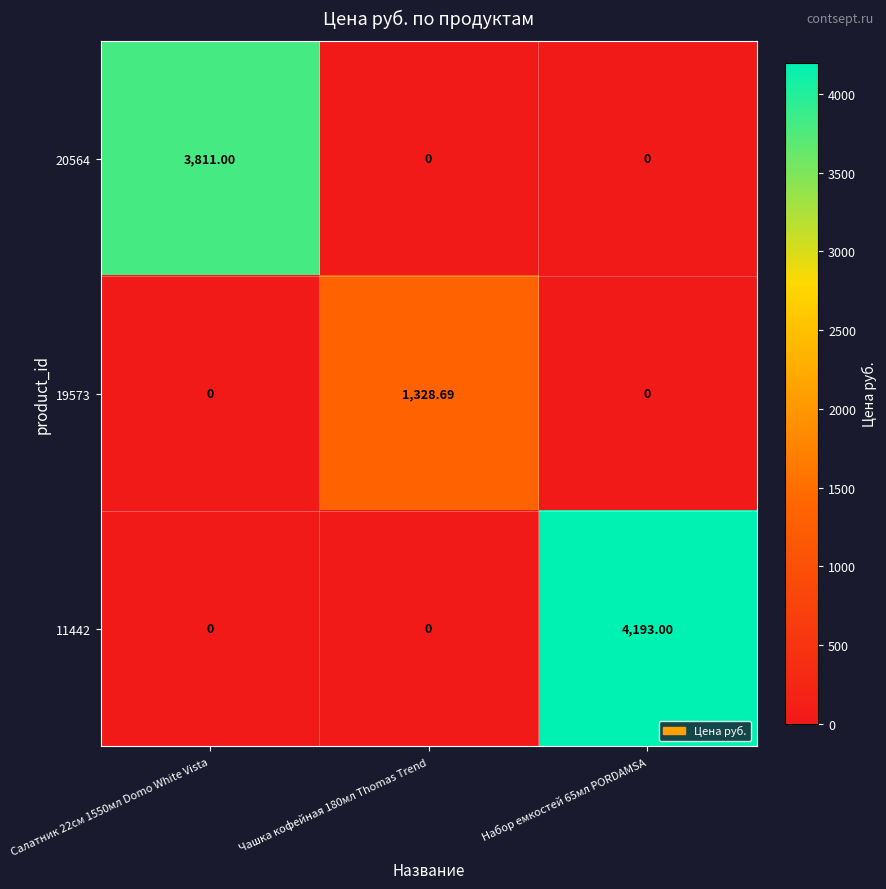

Is the value of 11442 at Набор емкостей 65мл PORDAMSA greater than the value of 20564 at Чашка кофейная 180мл Thomas Trend?

Yes